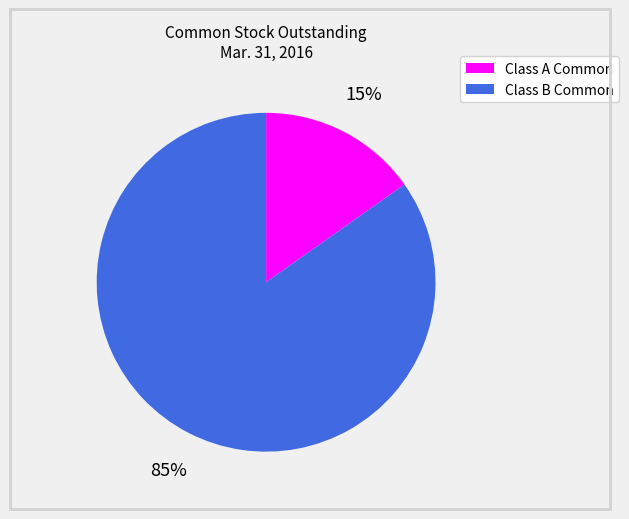

Is there a majority slice in this chart?

Yes